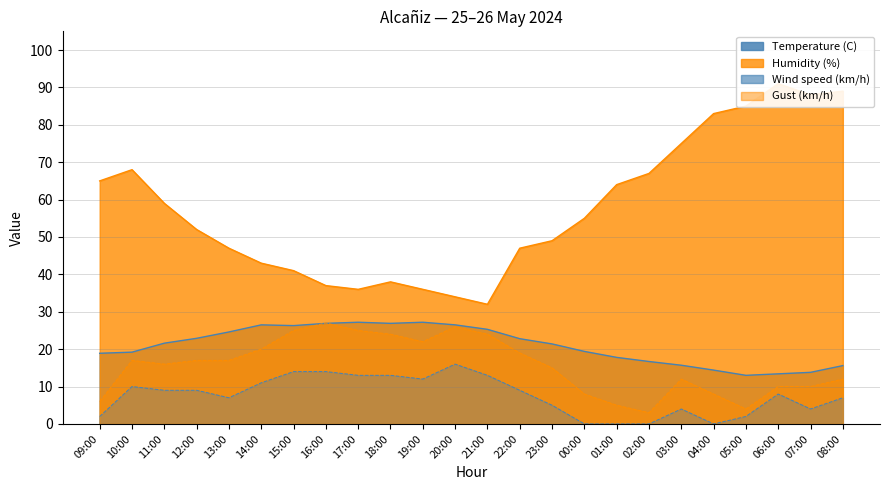

At which label does Gust (km/h) first exceed 17?

14:00